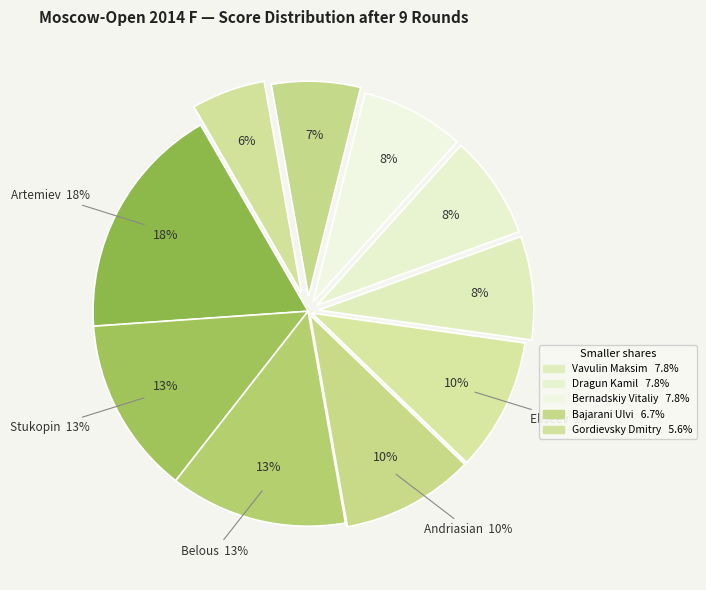

What is the ratio of the value at Stukopin Andrey to the value at Dragun Kamil?

1.7